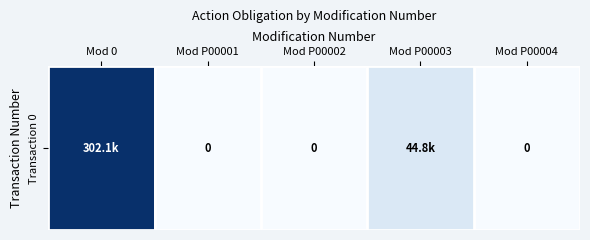

What is the difference between the maximum and minimum values?

302101.0